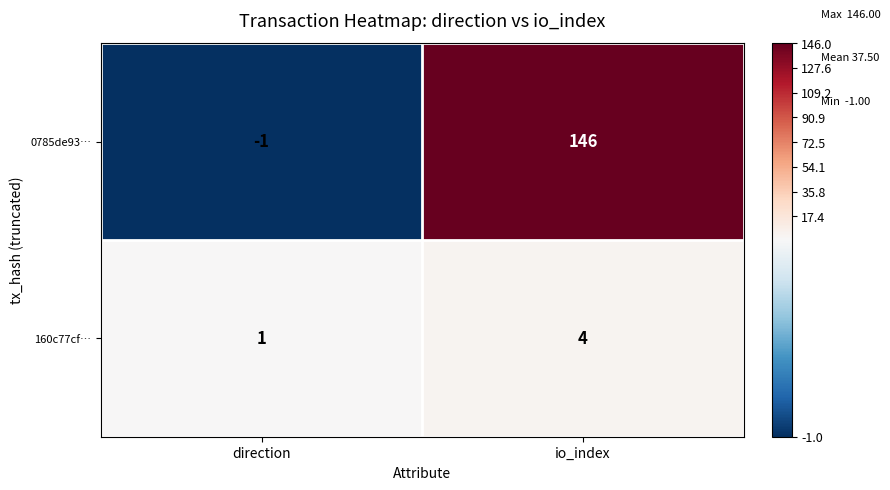

What is the difference between the highest and lowest values at direction?

2